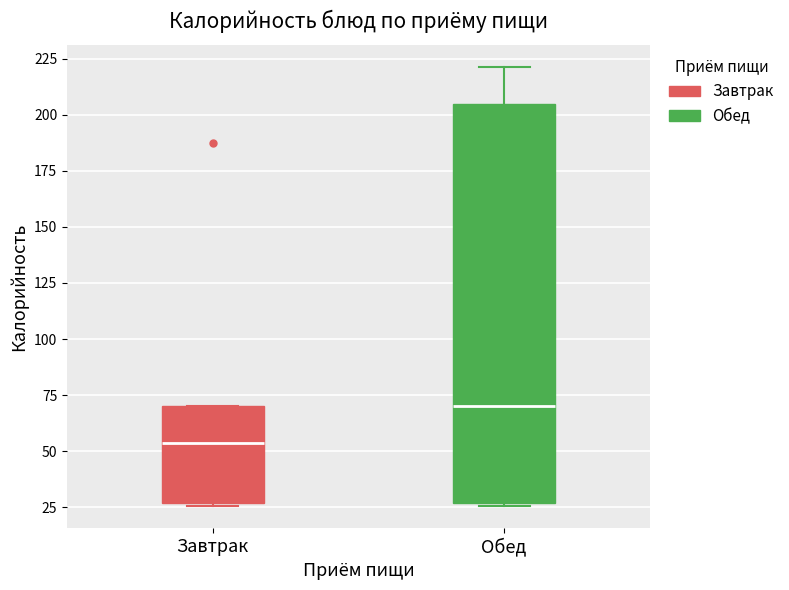

Where is the lower edge of the box for Завтрак on the y-axis? The values are not printed on the chart, so give them approximately, as read against the axis.

25